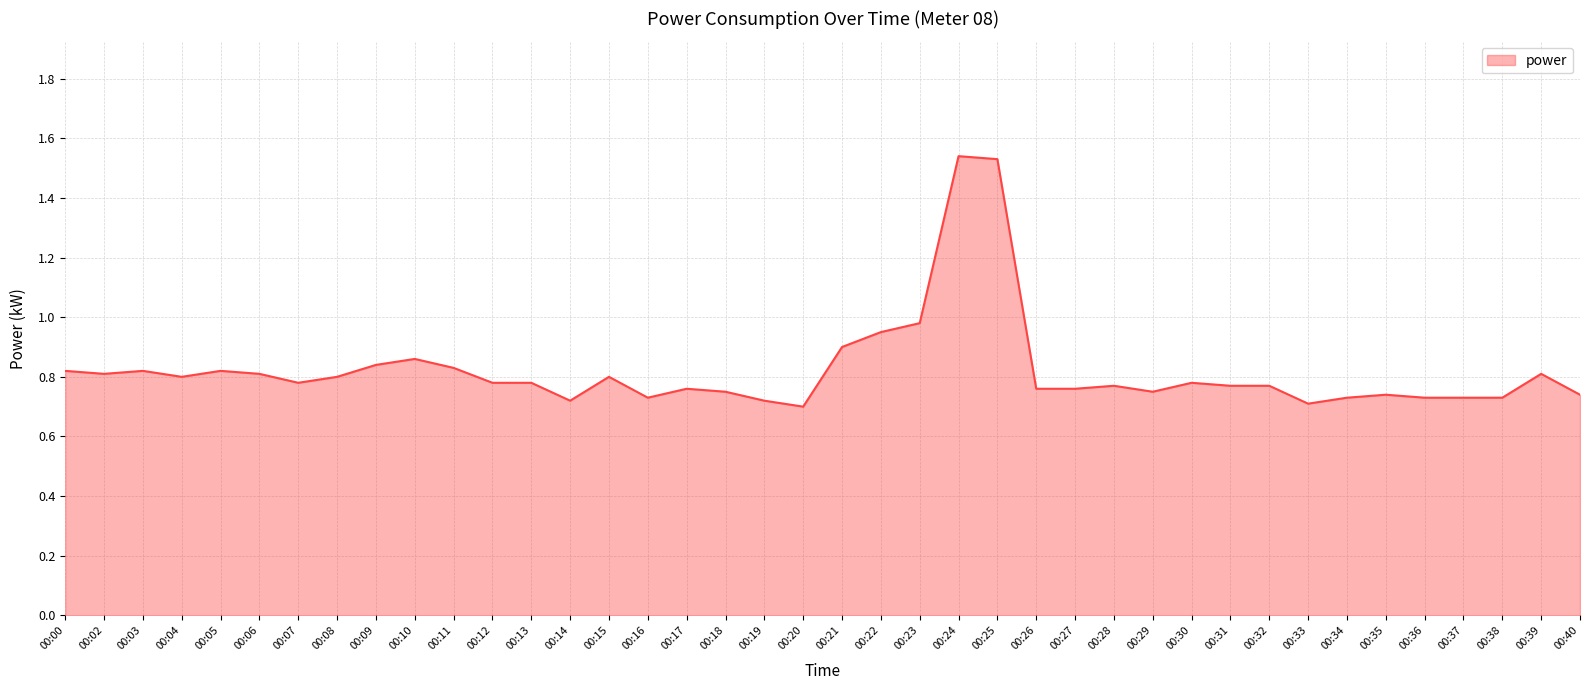

The value at 00:39 is 0.8. True or false?

True